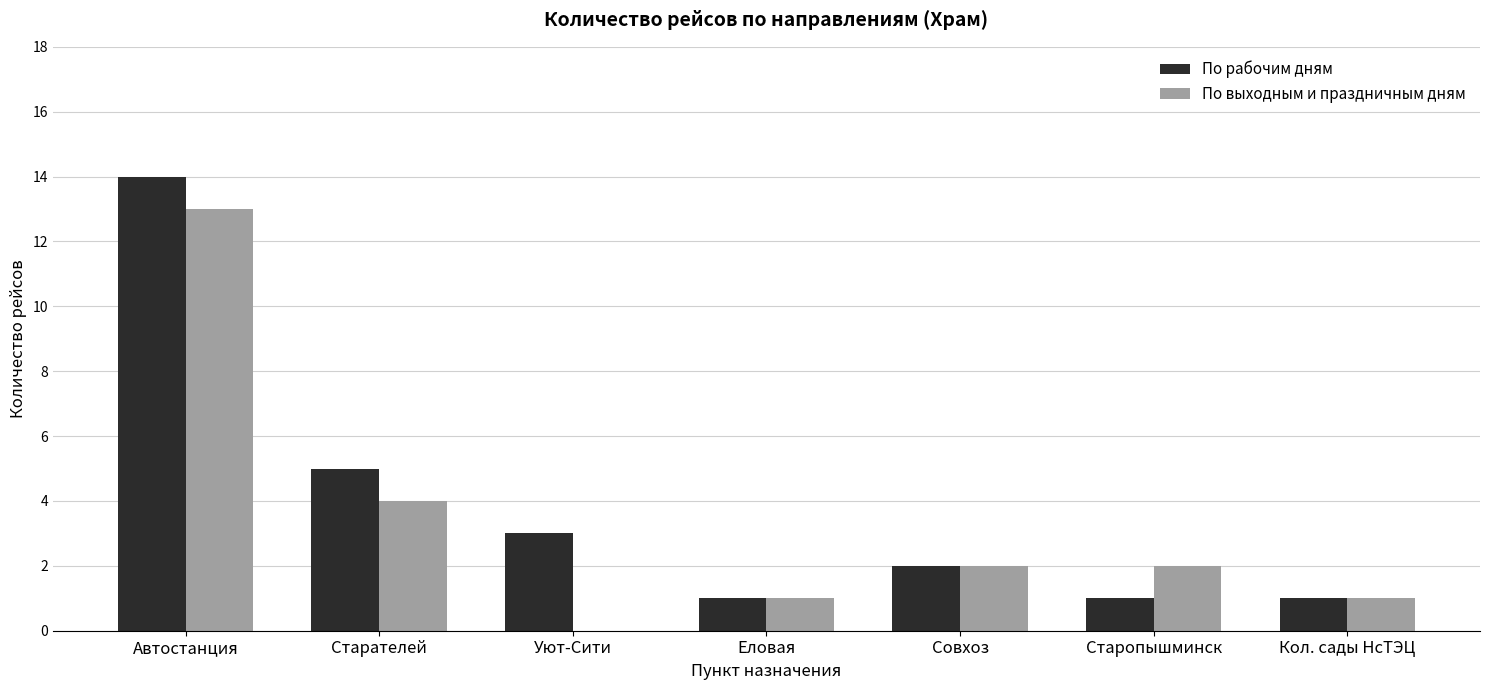

At which label does По выходным и праздничным дням first exceed 2?

Автостанция